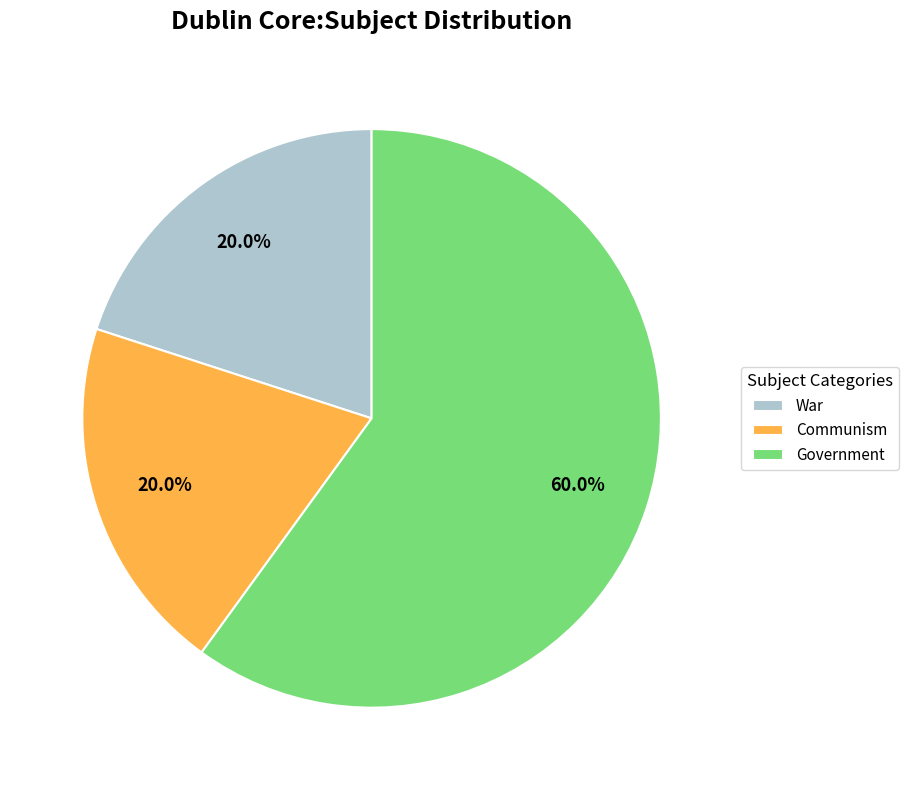

To the nearest percent, what is the difference between the largest and smallest slice percentages?

40%